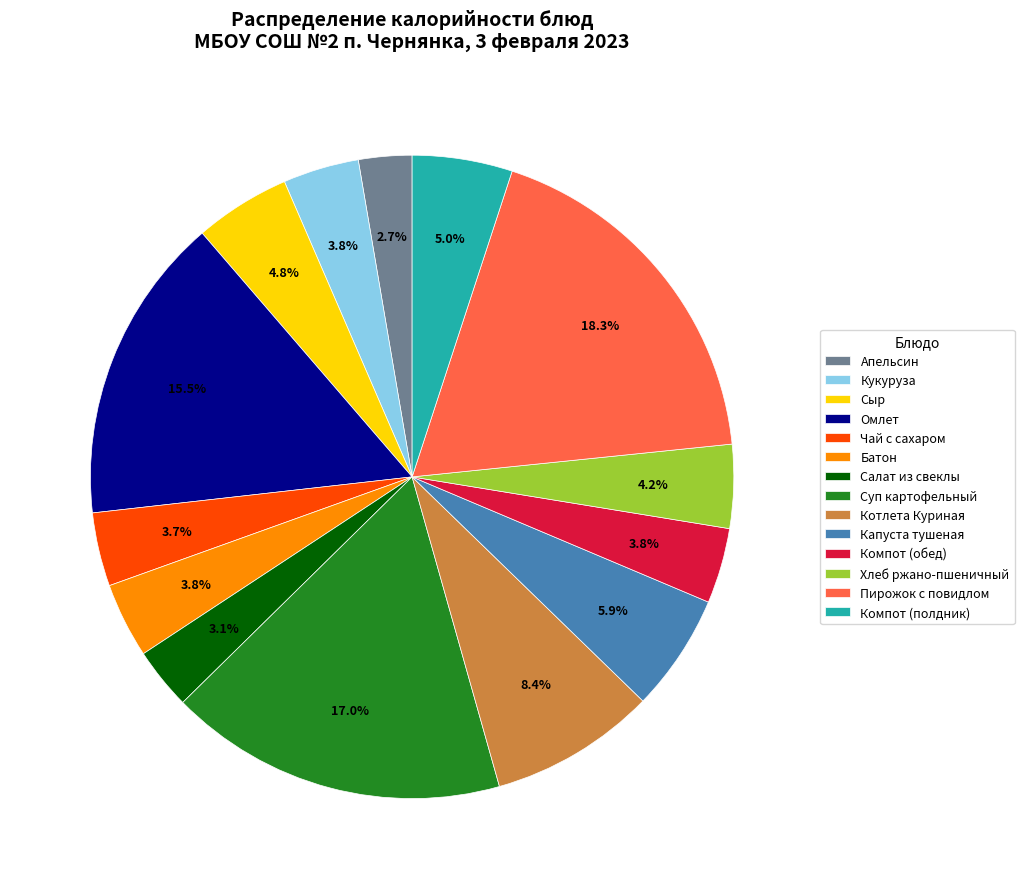

To the nearest percent, what is the difference between the Омлет and Котлета Куриная slice percentages?

7%